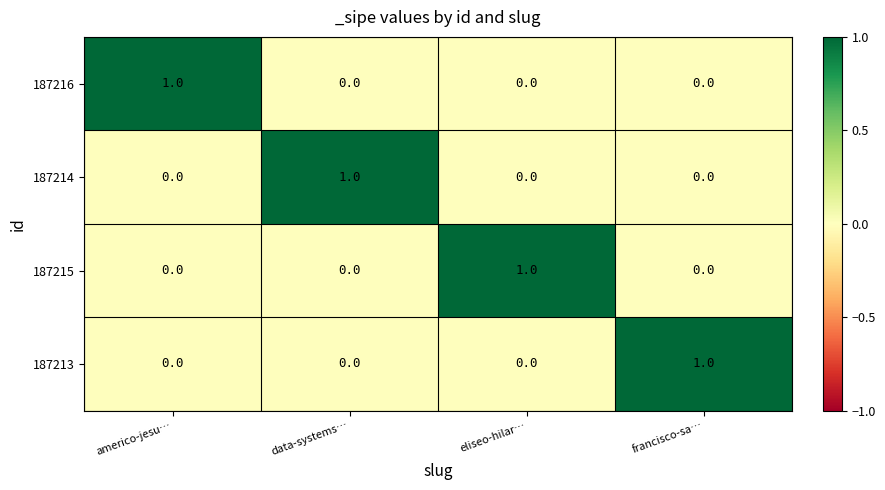

How many 187215 values are between 0 and 1?

4